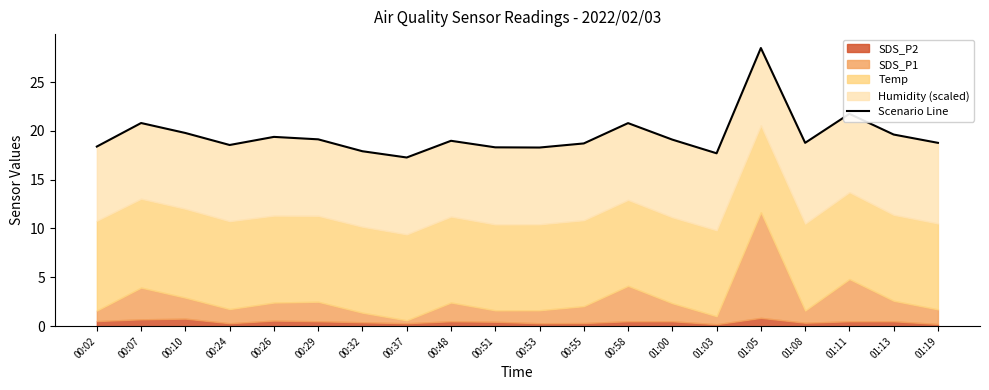

What is the ratio of the value at 00:07 to the value at 01:11?

1.0